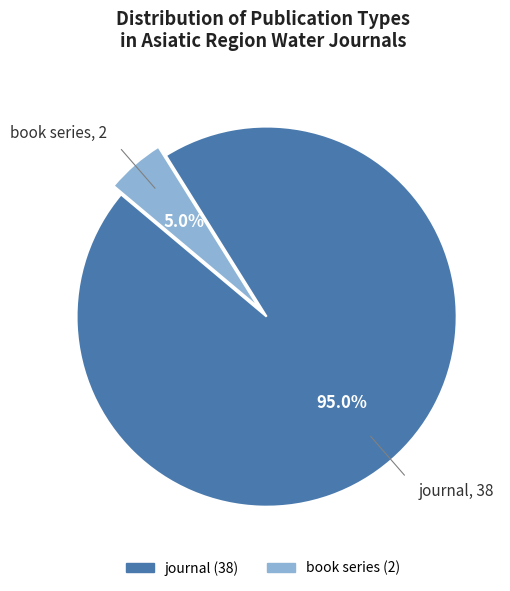

Is it true that book series is 11% of the pie?

False